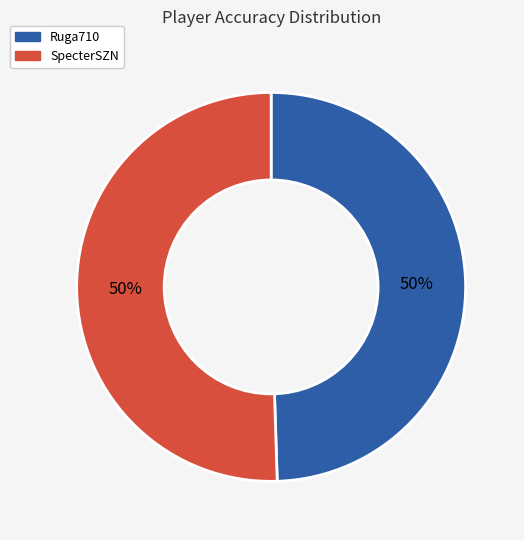

Is it true that Ruga710 is 44% of the pie?

False